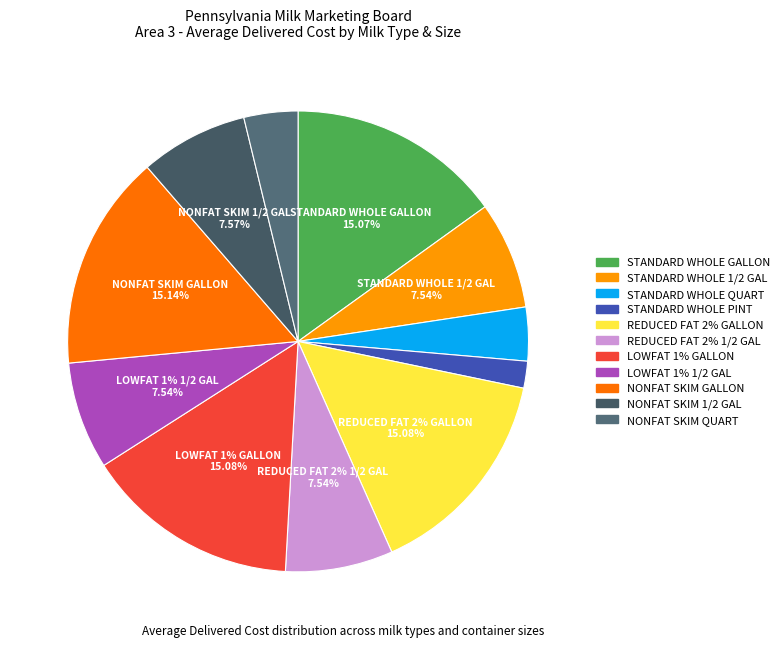

To the nearest percent, what portion does NONFAT (SKIM) 1/2 GALLON represent?

8%